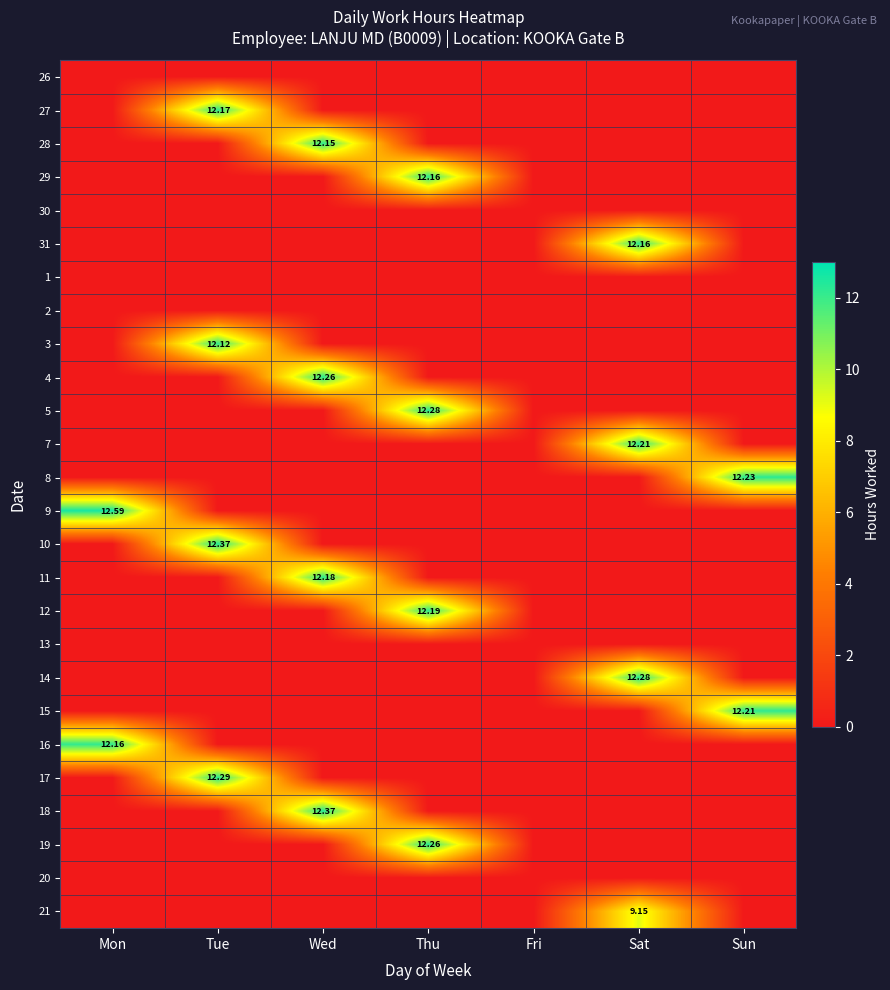

How many values in the 15 series exceed 0?

1